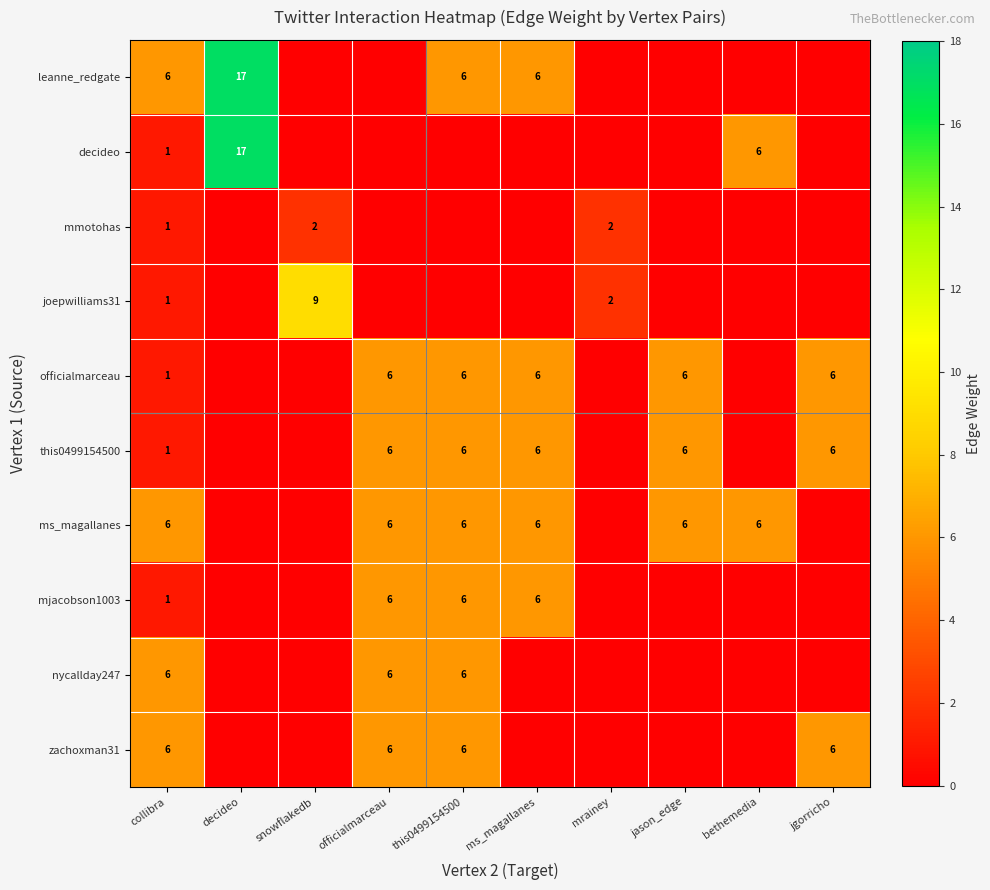

What is the total value across all series at jason_edge?

18